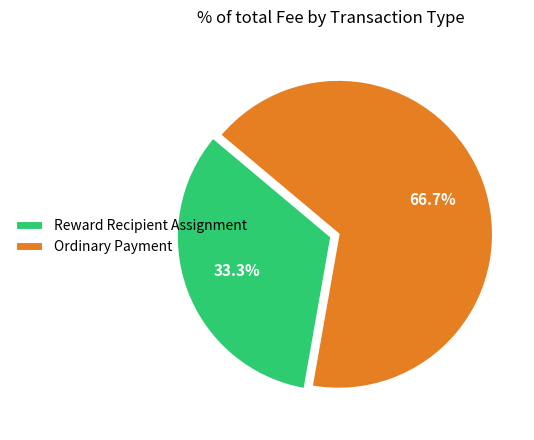

Between Ordinary Payment and Reward Recipient Assignment, which is larger?

Ordinary Payment